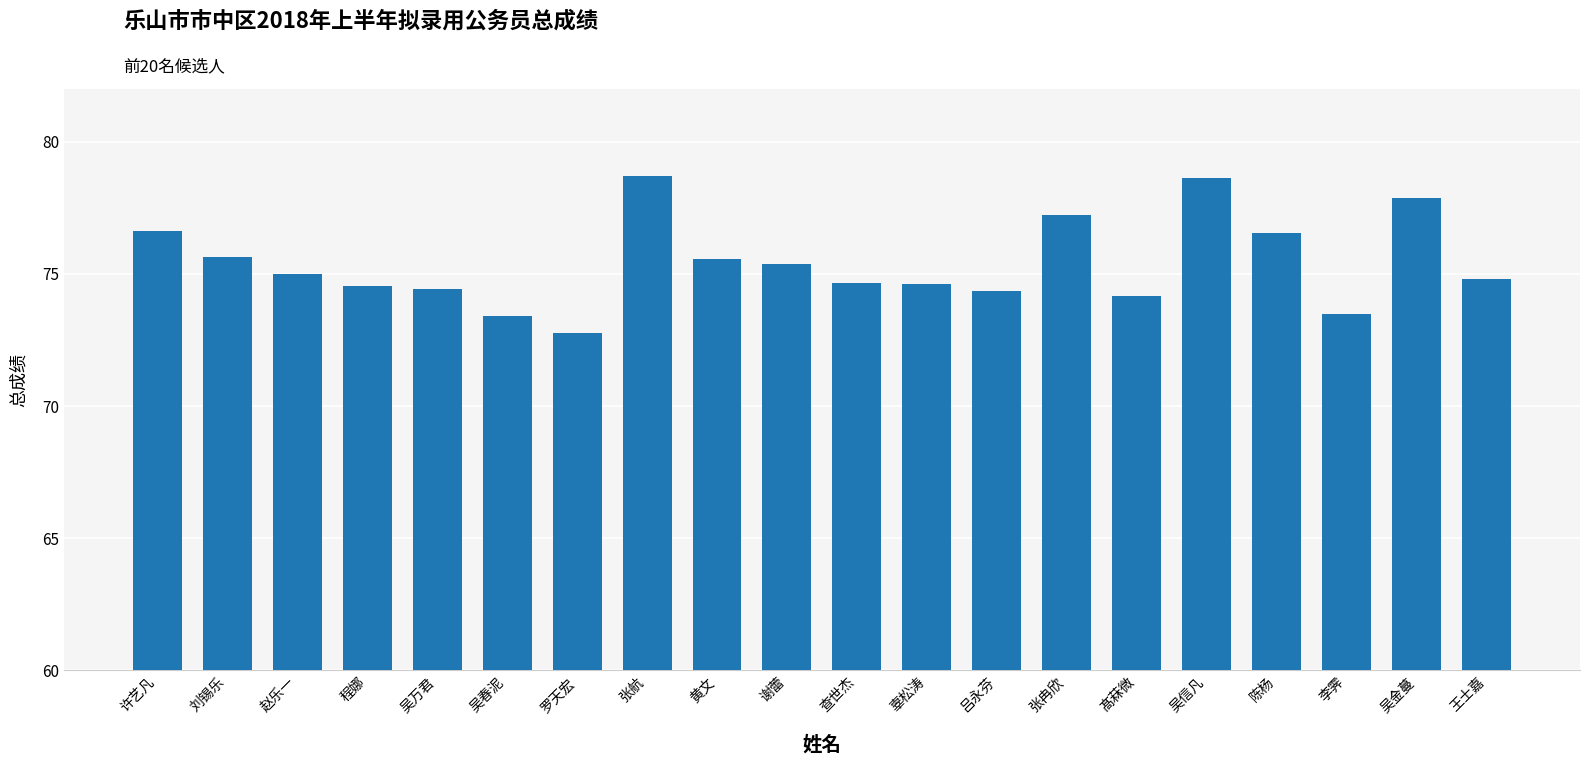

What is the approximate value at 陈杨?

76.6